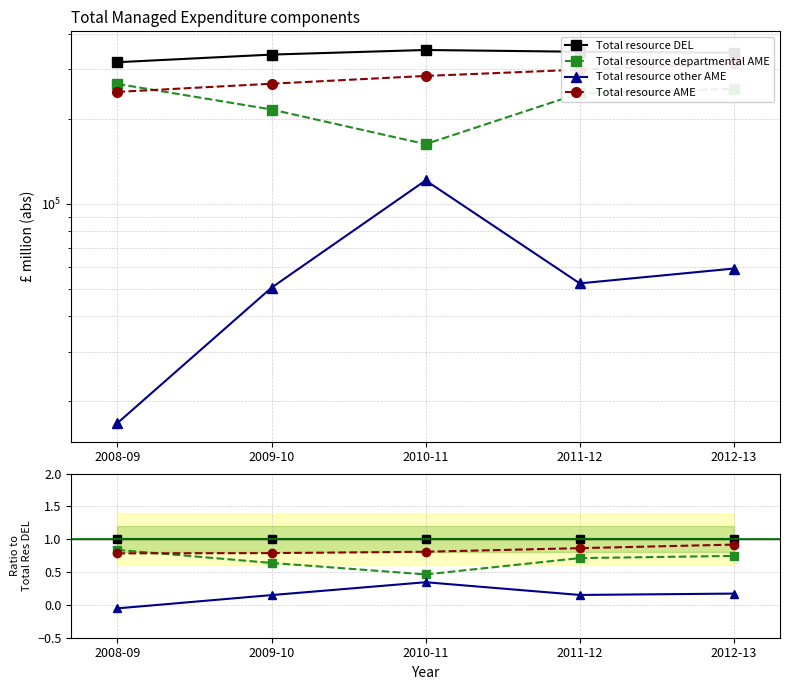

What is the value of the Total resource departmental AME point at the 4th from the left?

0.7